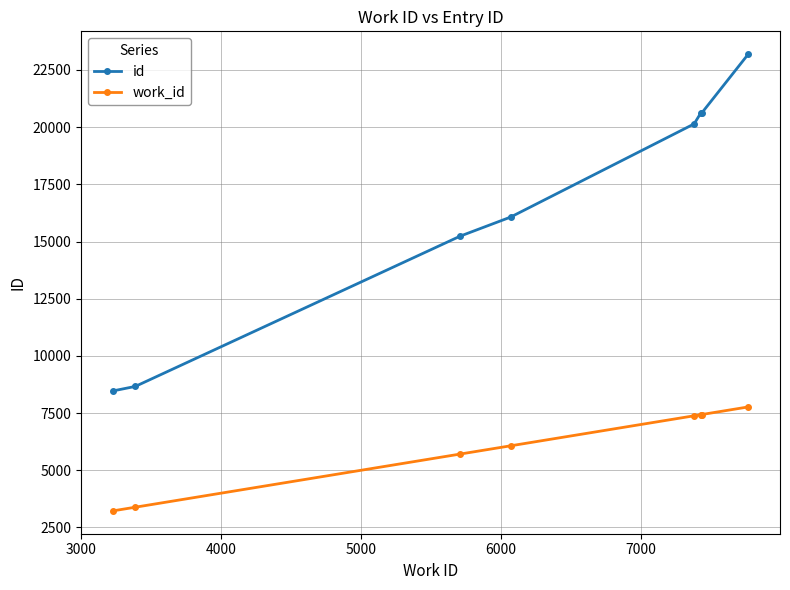

What are all the series names shown in the legend?

id, work_id